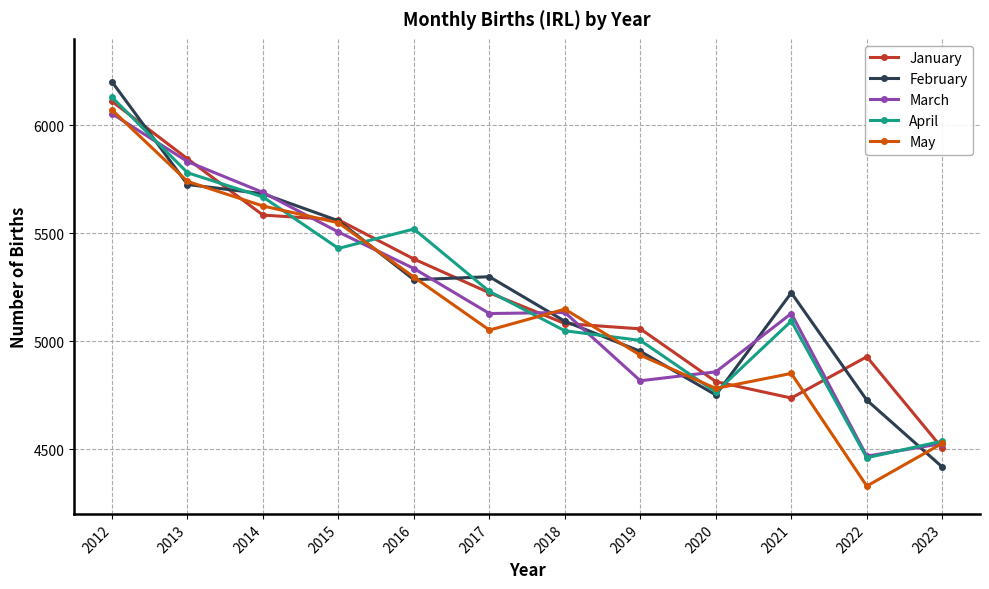

Which series has the widest spread of values?

February